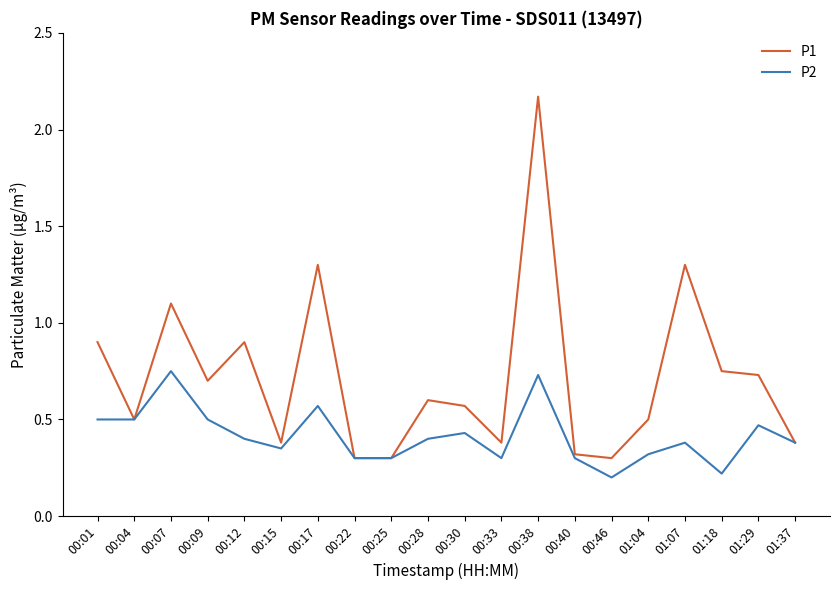

Which label corresponds to the largest value in the chart?

00:38